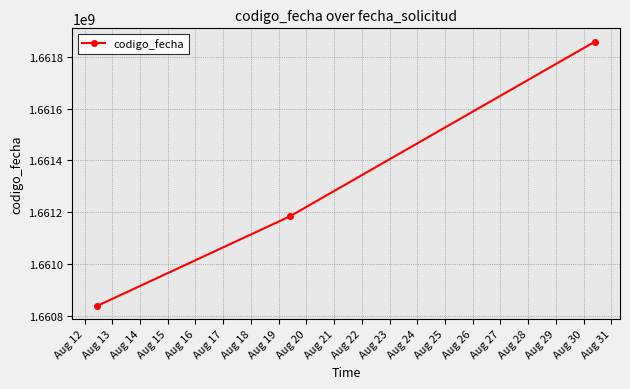

What is the minimum value shown in the chart?

1660839302